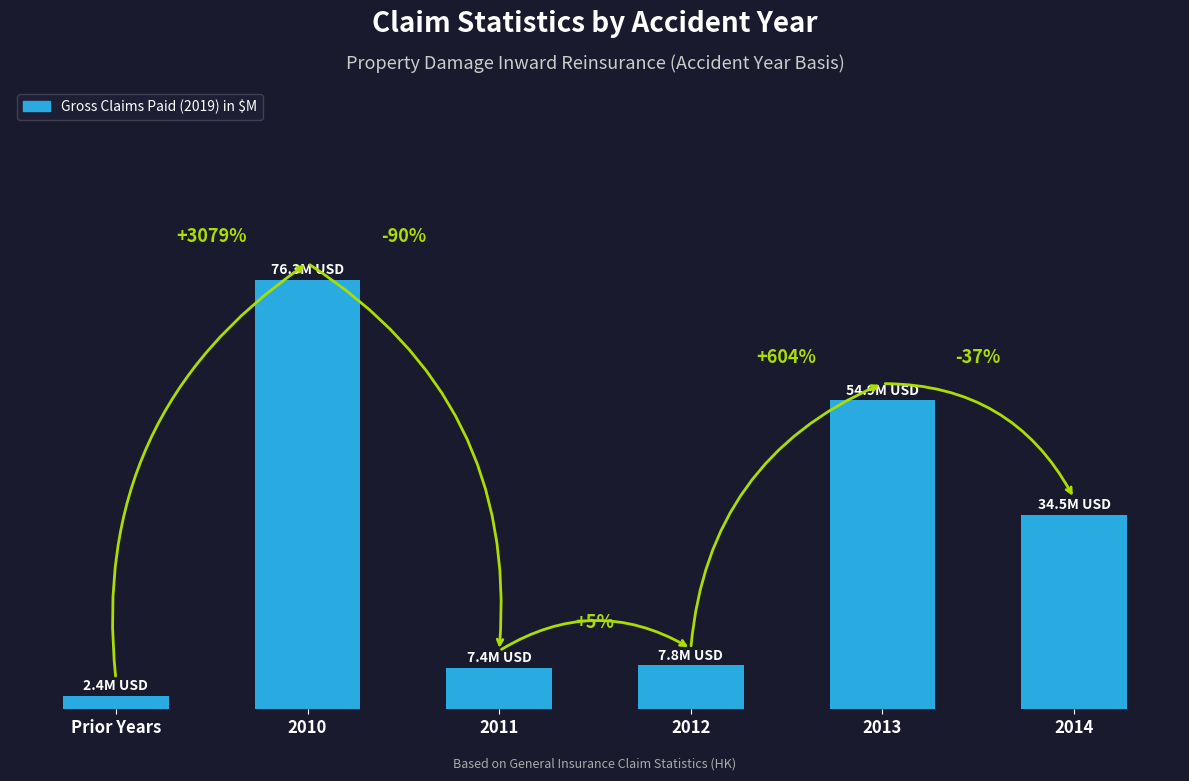

Does the chart contain any negative values?

No